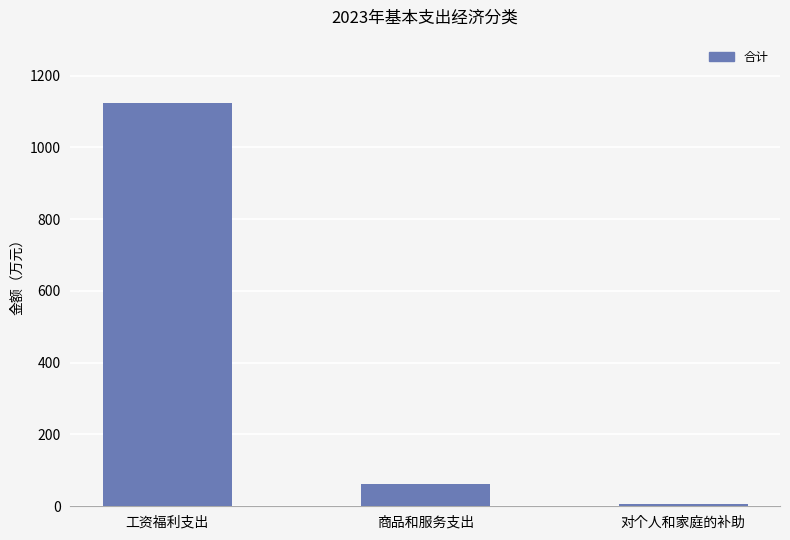

List the labels in order of value, largest first.

工资福利支出, 商品和服务支出, 对个人和家庭的补助